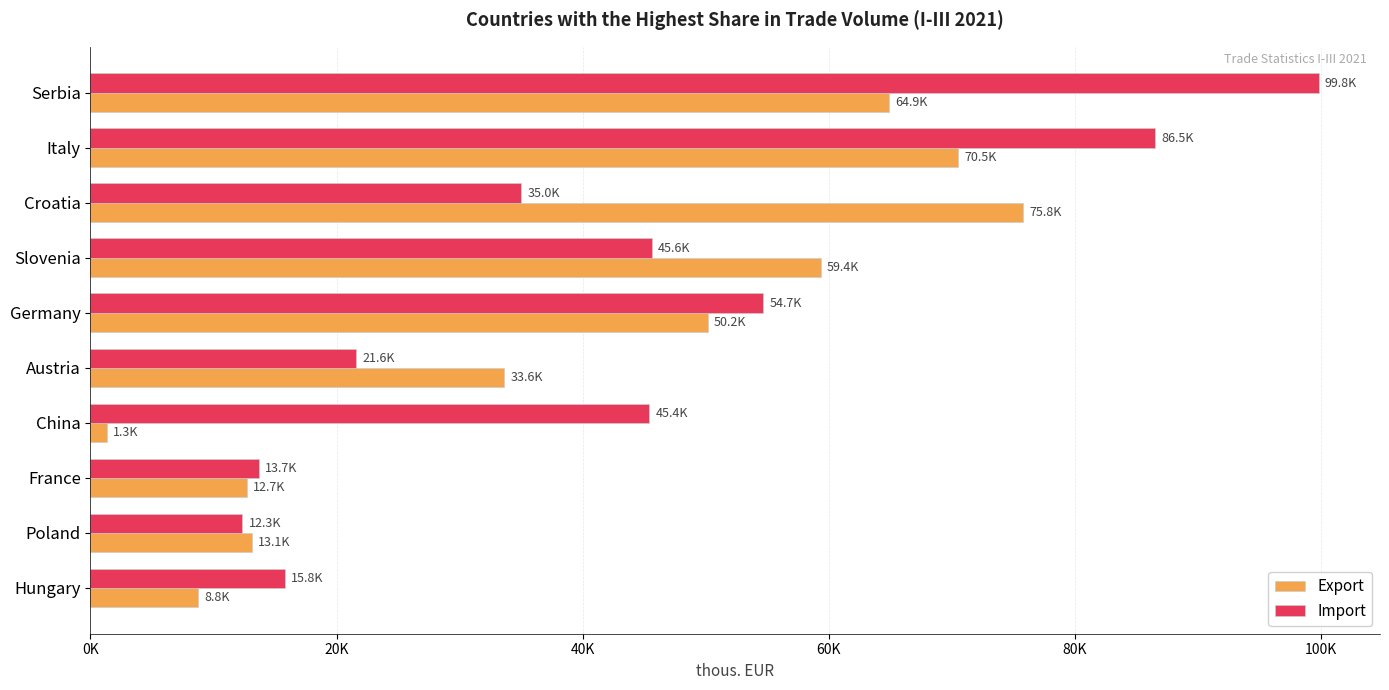

What is the difference between the second highest and minimum values in the Export series?

69193.0